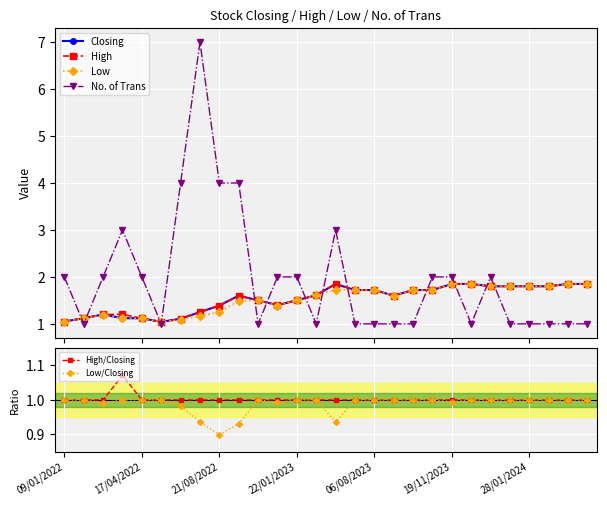

What is the sum of all High/Closing values?

28.1